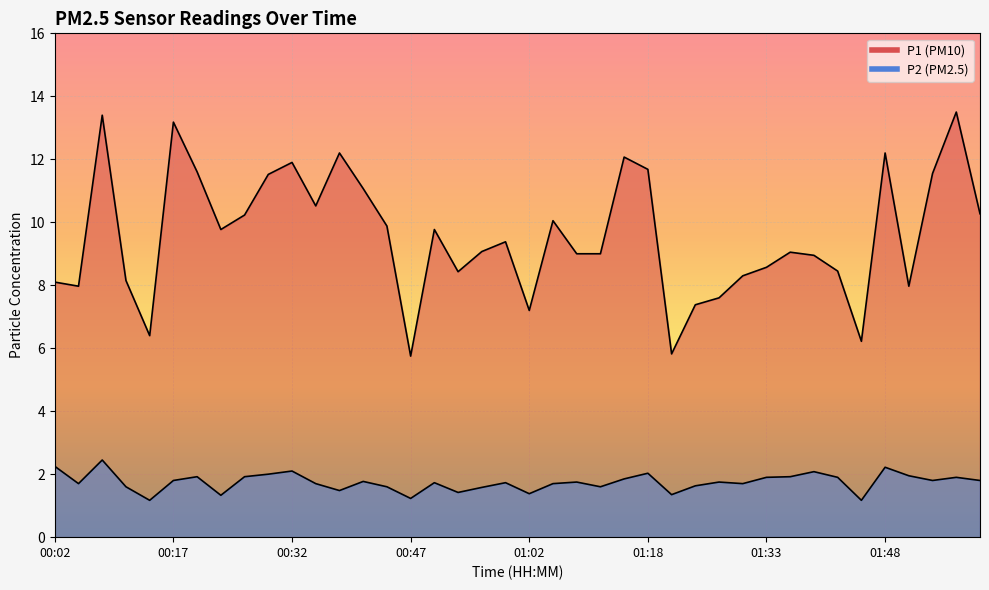

Is it true that P1 equals 17.6 at 01:48?

False